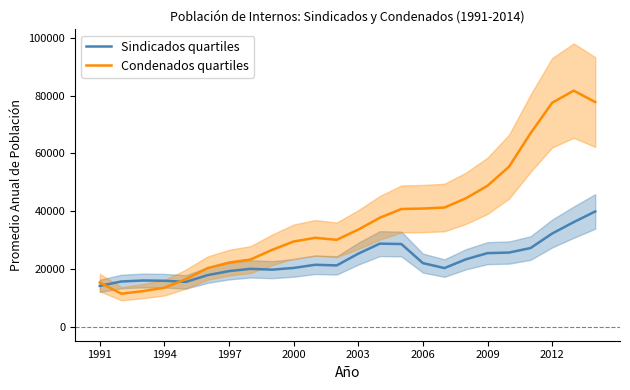

Which series has the widest spread of values?

Condenados quartiles